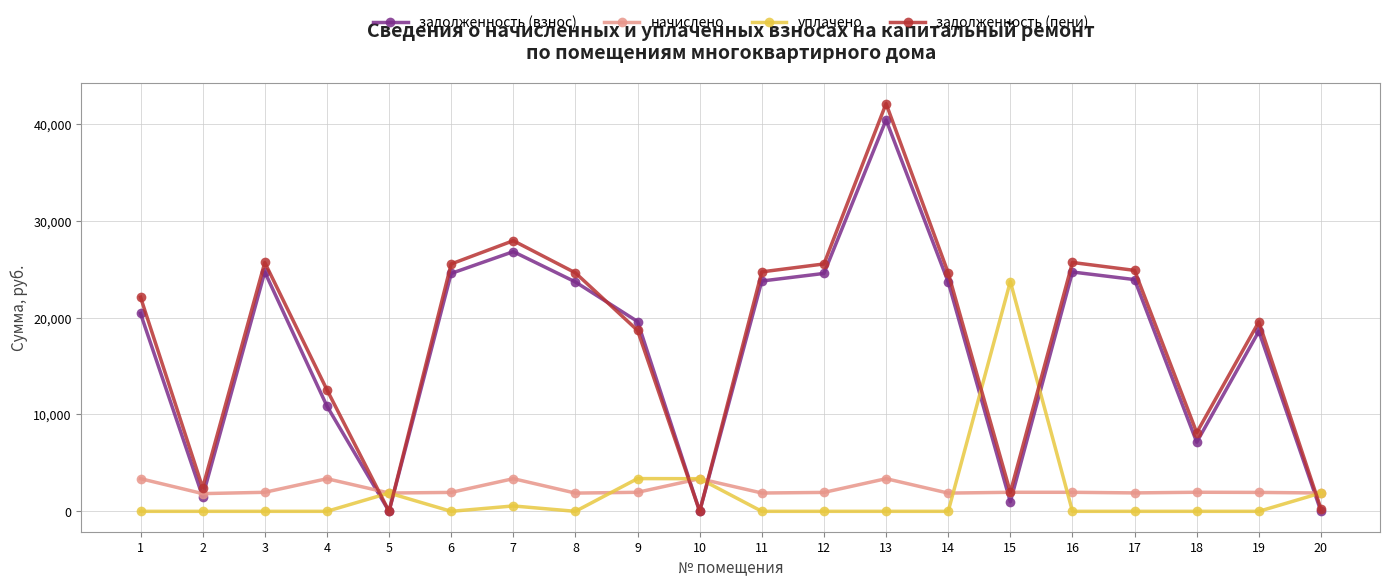

Which series has the largest range (max minus min)?

задолженность (пени)